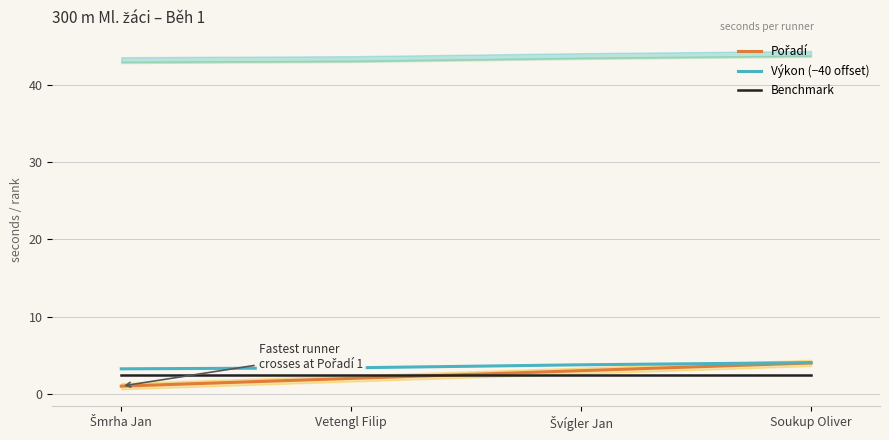

Reading left to right, what are all the values shown in this chart?

Pořadí: Šmrha Jan=1.0	Vetengl Filip=2.0	Švígler Jan=3.0	Soukup Oliver=4.0
Výkon (−40 offset): Šmrha Jan=3.2	Vetengl Filip=3.4	Švígler Jan=3.8	Soukup Oliver=4.0
Benchmark: Šmrha Jan=2.5	Vetengl Filip=2.5	Švígler Jan=2.5	Soukup Oliver=2.5